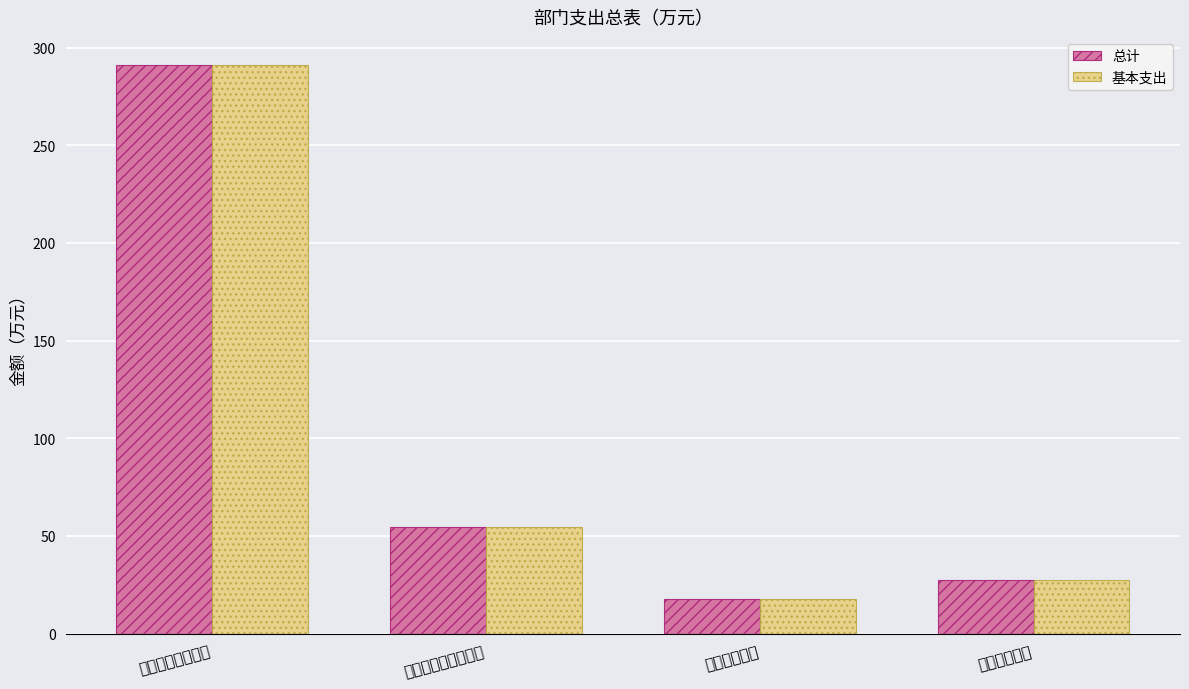

What is the smallest value displayed?

17.5